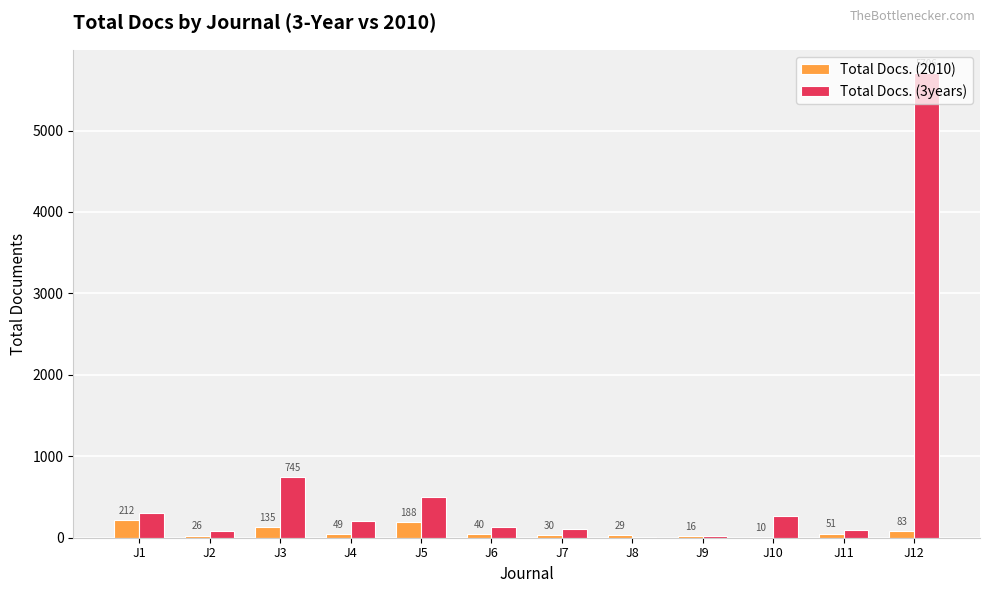

Is it true that Total Docs. (2010) equals 83 at J12?

True